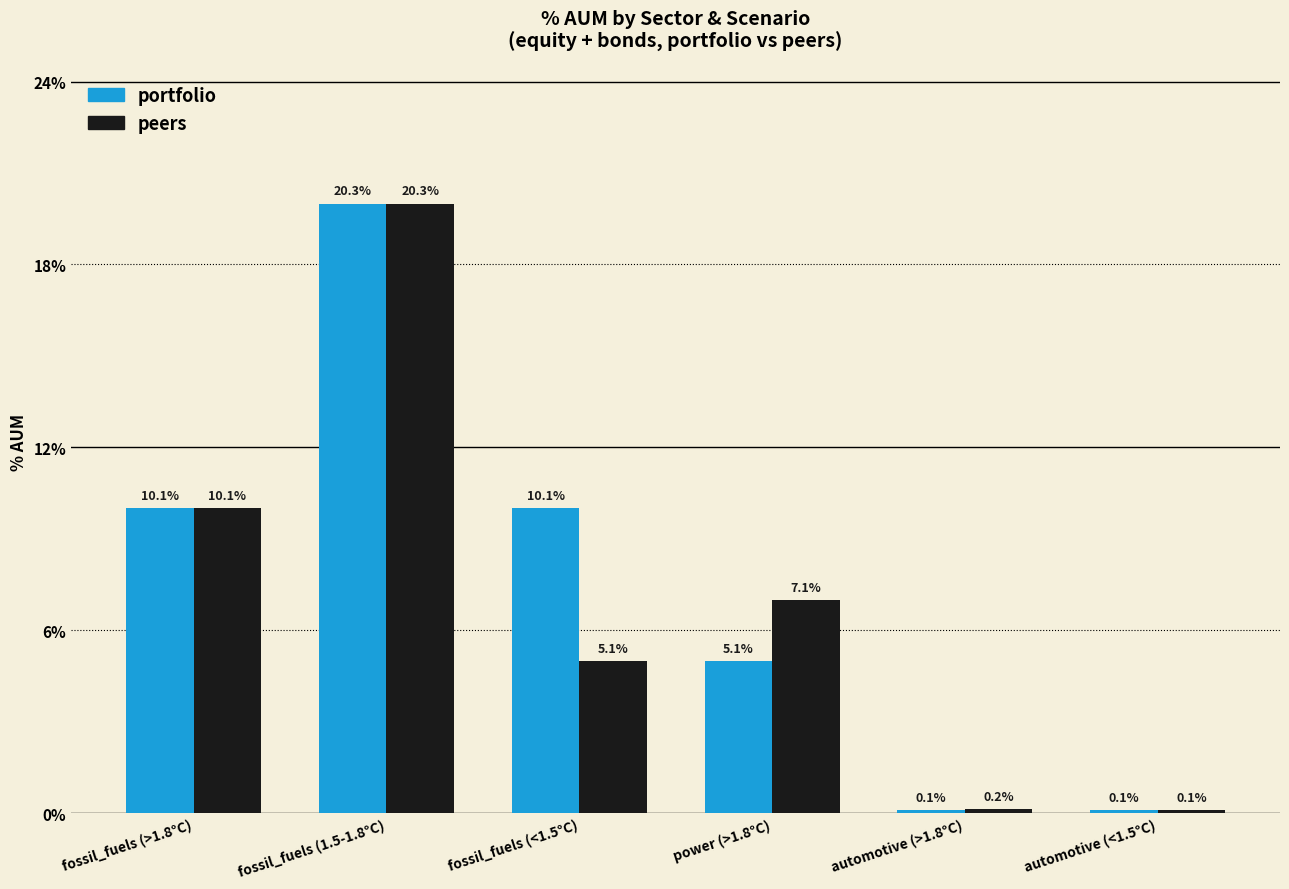

Does the chart contain any negative values?

No